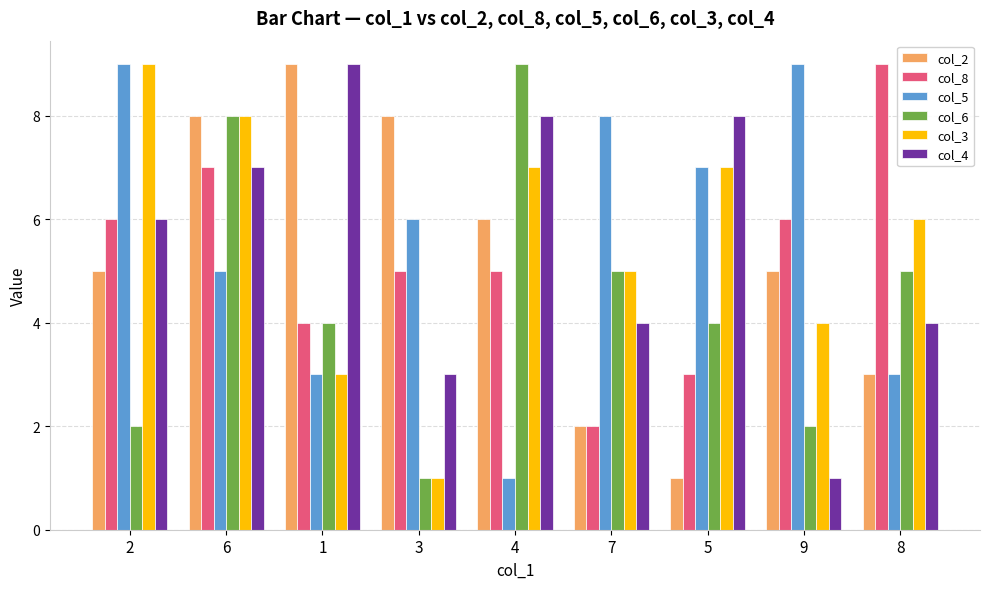

What is the difference between the col_3 values at 7 and 4?

2